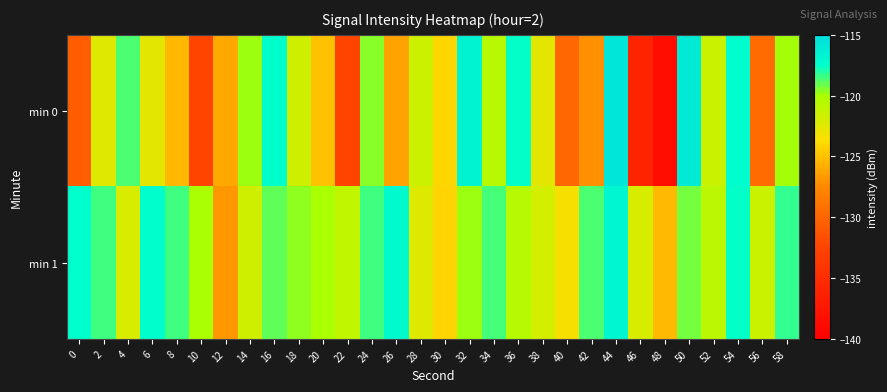

List the series in order of their overall mean, lowest first.

min 0, min 1